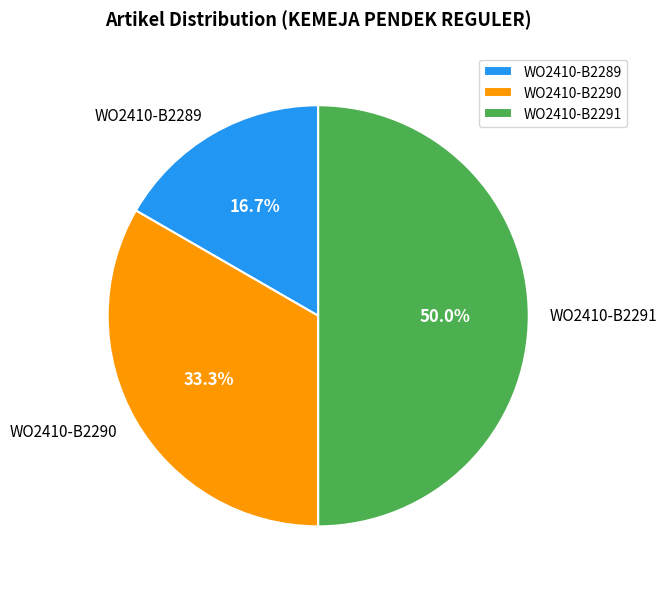

What is the ratio of the value at WO2410-B2289 to the value at WO2410-B2291?

0.3